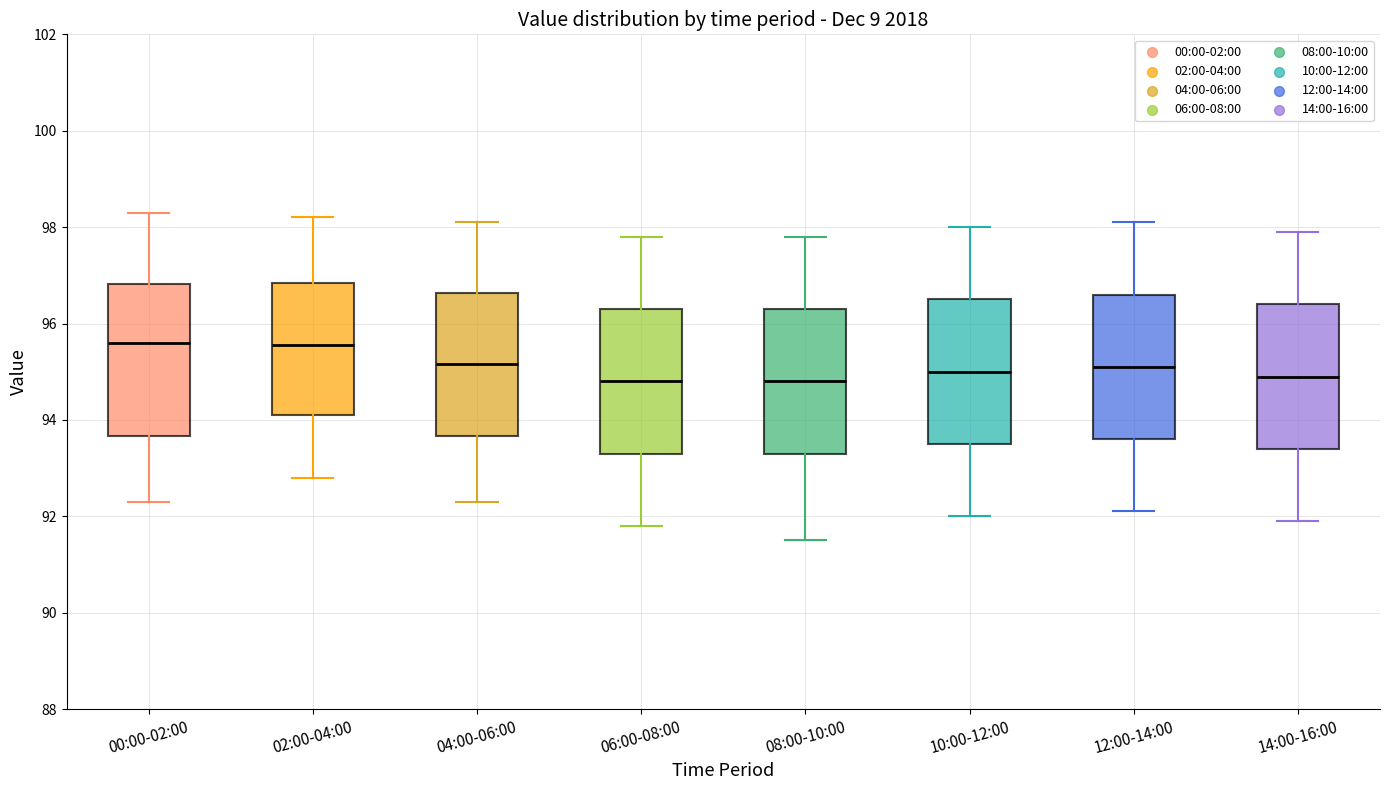

Reading left to right, read every box against the y-axis: the position of its median line, the range the box covers, and the ends of its whiskers. The values are not printed on the chart, so give them approximately, as read against the axis.

00:00-02:00: median 95.6, box 93.6 to 96.8, whiskers 92.4 to 98.4
02:00-04:00: median 95.6, box 94.2 to 96.8, whiskers 92.8 to 98.2
04:00-06:00: median 95.2, box 93.6 to 96.6, whiskers 92.4 to 98.2
06:00-08:00: median 94.8, box 93.4 to 96.4, whiskers 91.8 to 97.8
08:00-10:00: median 94.8, box 93.4 to 96.4, whiskers 91.6 to 97.8
10:00-12:00: median 95.0, box 93.6 to 96.6, whiskers 92.0 to 98.0
12:00-14:00: median 95.2, box 93.6 to 96.6, whiskers 92.2 to 98.2
14:00-16:00: median 95.0, box 93.4 to 96.4, whiskers 92.0 to 98.0